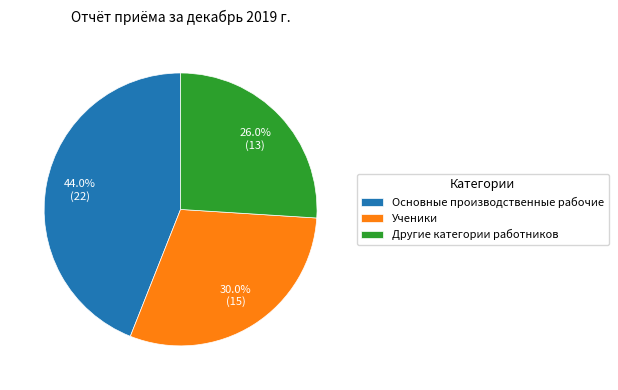

What is the ratio of the value at Основные производственные рабочие to the value at Другие категории работников?

1.7